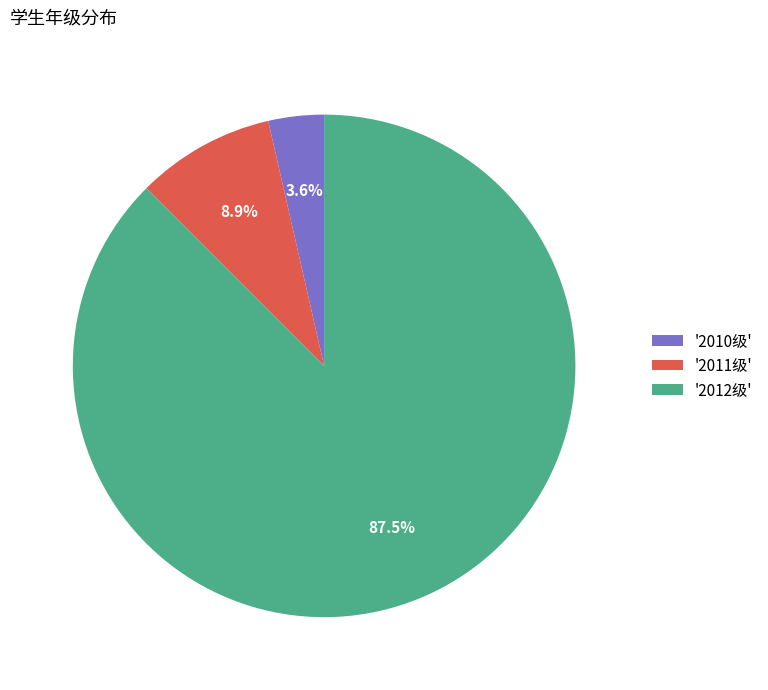

Does any single category account for the majority?

Yes